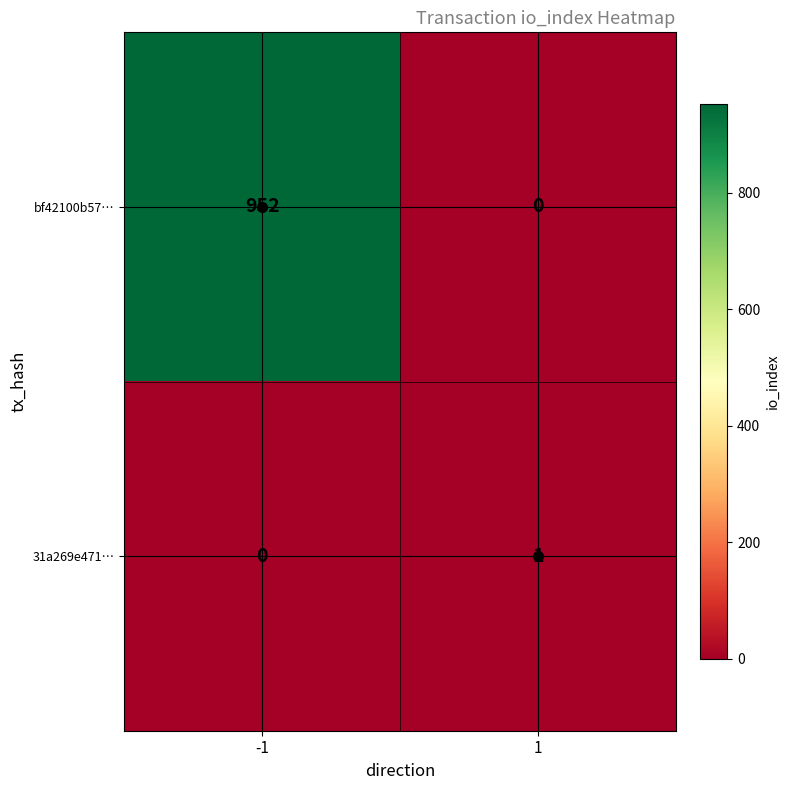

What is the difference between the maximum and minimum values in the bf42100b57… series?

952